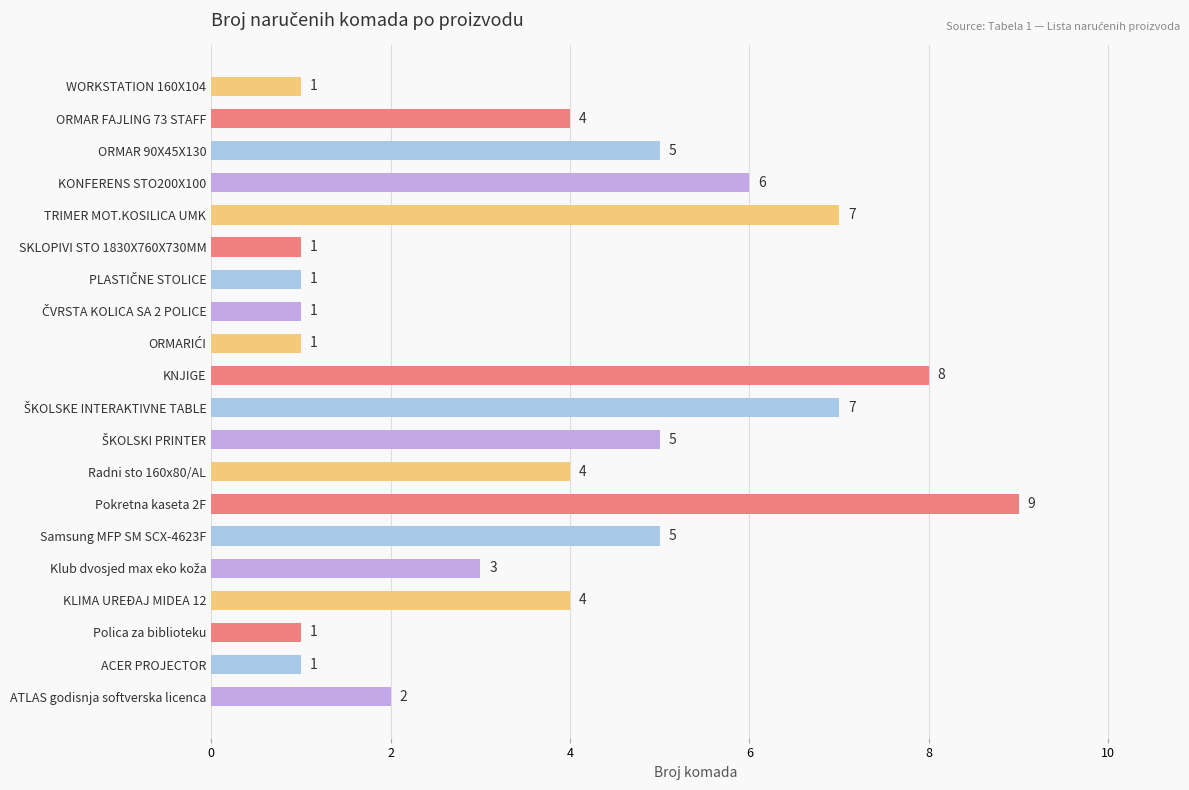

Reading top to bottom, extract all data points from this chart.

1	4	5	6	7	1	1	1	1	8	7	5	4	9	5	3	4	1	1	2